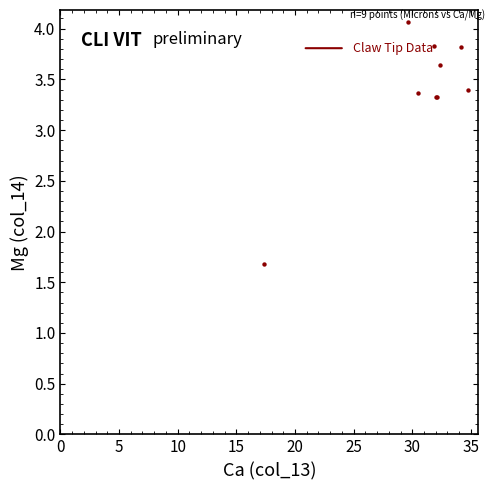

What Y value in the scatter plot is closest to 2?

1.7